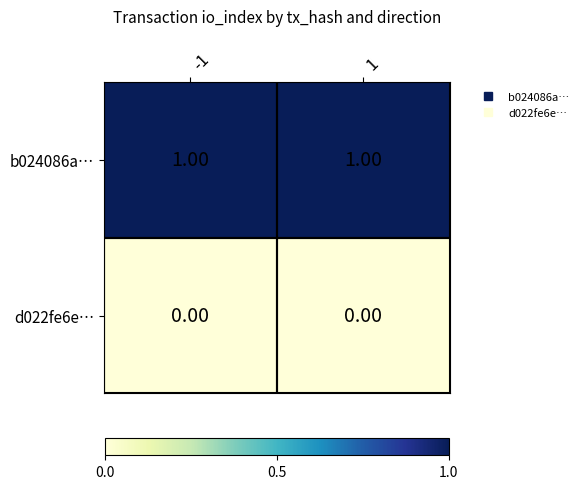

At how many categories does at least one series exceed 0?

2